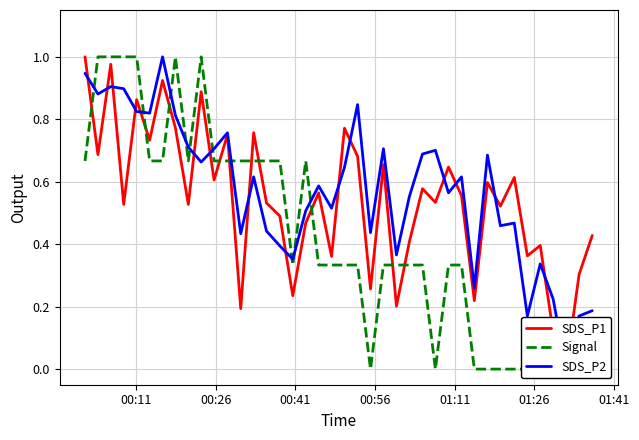

How many values in Signal are above zero?

28